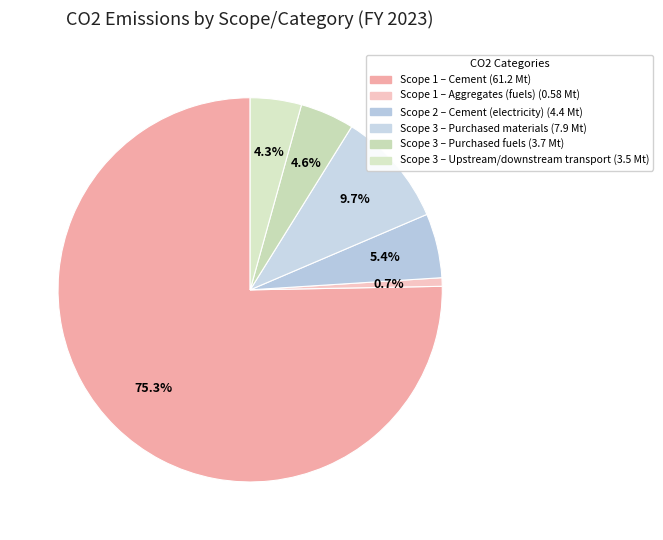

How many segments does this pie chart have?

6